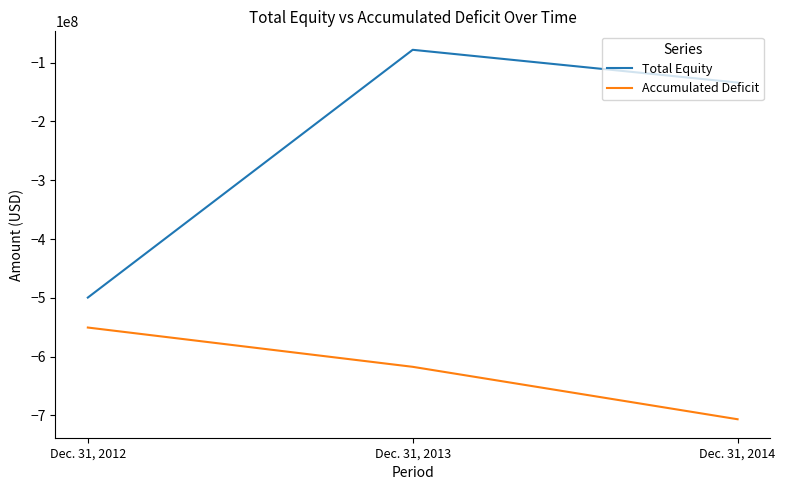

Reading left to right, list all the values displayed in this chart.

Total Equity: Dec. 31, 2012=-499508000	Dec. 31, 2013=-78118000	Dec. 31, 2014=-133819000
Accumulated Deficit: Dec. 31, 2012=-550454000	Dec. 31, 2013=-617261000	Dec. 31, 2014=-706431000